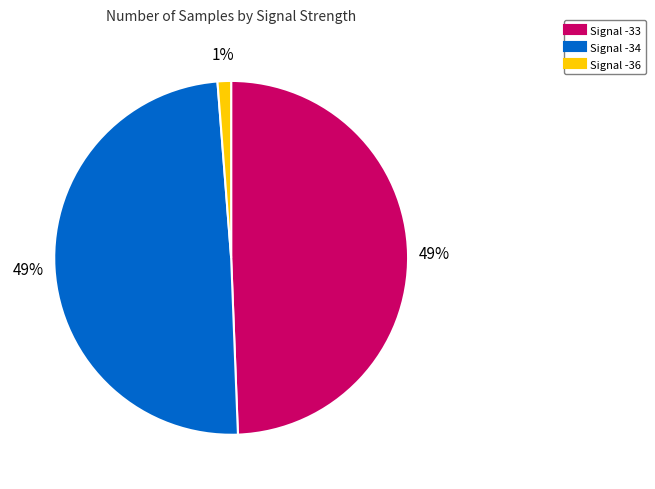

To the nearest percent, what is the difference between the largest and smallest slice percentages?

48%